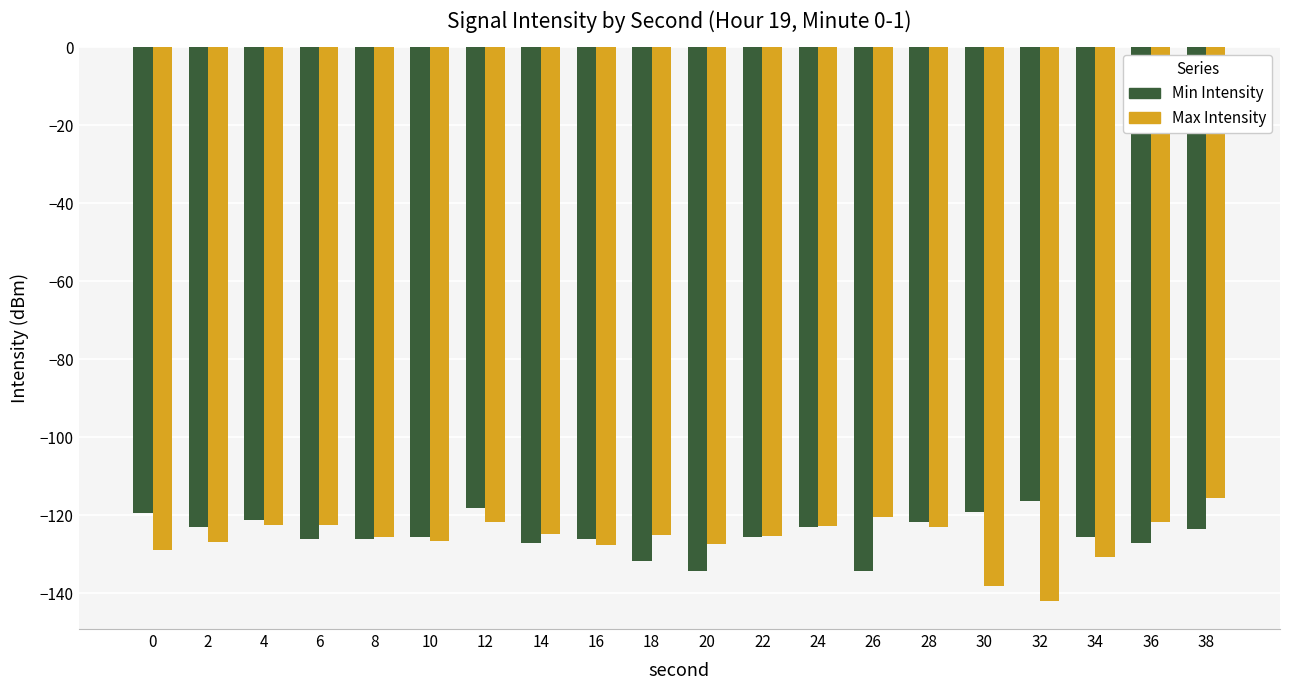

What is the difference between the second highest and second lowest values in the Min Intensity series?

16.1